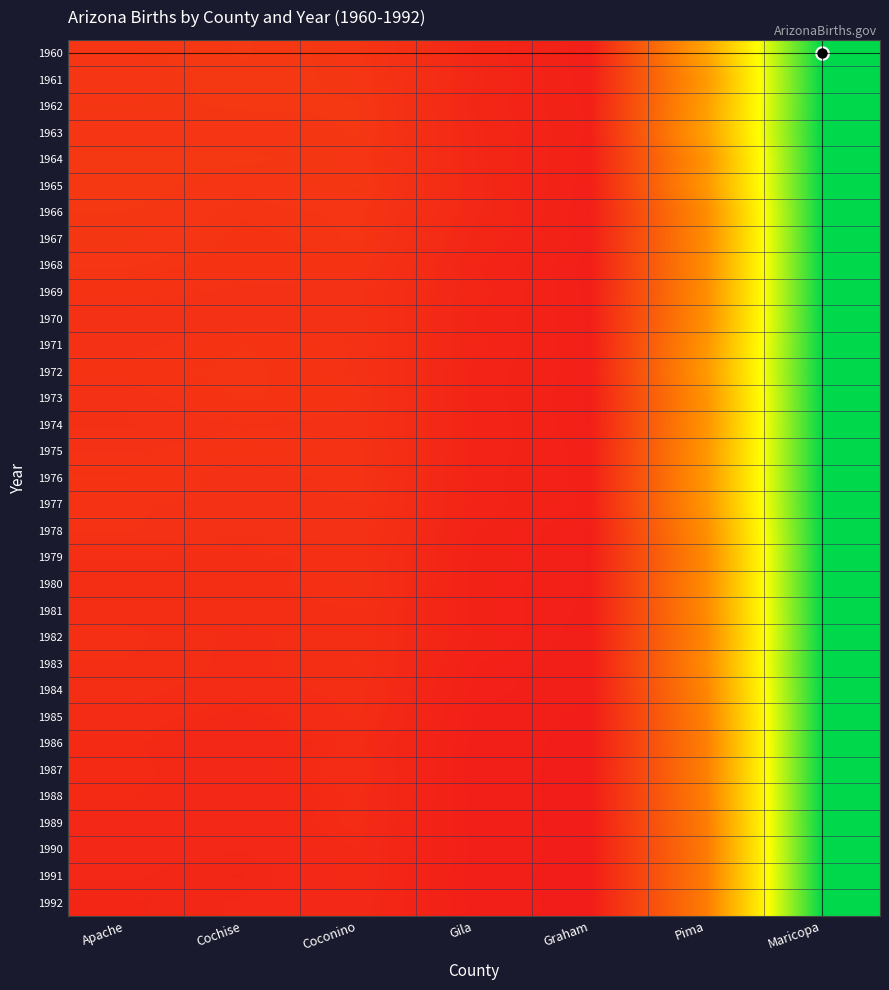

Reading left to right, list all the values displayed in this chart.

1960: Apache=0.1	Cochise=0.1	Coconino=0.1	Gila=0.0	Graham=0.0	Pima=0.4	Maricopa=1.0
1961: Apache=0.1	Cochise=0.1	Coconino=0.1	Gila=0.0	Graham=0.0	Pima=0.4	Maricopa=1.0
1962: Apache=0.1	Cochise=0.1	Coconino=0.1	Gila=0.0	Graham=0.0	Pima=0.4	Maricopa=1.0
1963: Apache=0.1	Cochise=0.1	Coconino=0.1	Gila=0.0	Graham=0.0	Pima=0.4	Maricopa=1.0
1964: Apache=0.1	Cochise=0.1	Coconino=0.1	Gila=0.0	Graham=0.0	Pima=0.4	Maricopa=1.0
1965: Apache=0.1	Cochise=0.1	Coconino=0.1	Gila=0.0	Graham=0.0	Pima=0.4	Maricopa=1.0
1966: Apache=0.1	Cochise=0.1	Coconino=0.1	Gila=0.0	Graham=0.0	Pima=0.3	Maricopa=1.0
1967: Apache=0.1	Cochise=0.1	Coconino=0.1	Gila=0.0	Graham=0.0	Pima=0.3	Maricopa=1.0
1968: Apache=0.1	Cochise=0.1	Coconino=0.1	Gila=0.0	Graham=0.0	Pima=0.3	Maricopa=1.0
1969: Apache=0.1	Cochise=0.1	Coconino=0.1	Gila=0.0	Graham=0.0	Pima=0.3	Maricopa=1.0
1970: Apache=0.1	Cochise=0.1	Coconino=0.1	Gila=0.0	Graham=0.0	Pima=0.3	Maricopa=1.0
1971: Apache=0.1	Cochise=0.1	Coconino=0.1	Gila=0.0	Graham=0.0	Pima=0.4	Maricopa=1.0
1972: Apache=0.1	Cochise=0.1	Coconino=0.1	Gila=0.0	Graham=0.0	Pima=0.4	Maricopa=1.0
1973: Apache=0.1	Cochise=0.1	Coconino=0.1	Gila=0.0	Graham=0.0	Pima=0.4	Maricopa=1.0
1974: Apache=0.1	Cochise=0.1	Coconino=0.1	Gila=0.0	Graham=0.0	Pima=0.4	Maricopa=1.0
1975: Apache=0.1	Cochise=0.1	Coconino=0.1	Gila=0.0	Graham=0.0	Pima=0.4	Maricopa=1.0
1976: Apache=0.1	Cochise=0.1	Coconino=0.1	Gila=0.0	Graham=0.0	Pima=0.4	Maricopa=1.0
1977: Apache=0.1	Cochise=0.1	Coconino=0.1	Gila=0.0	Graham=0.0	Pima=0.4	Maricopa=1.0
1978: Apache=0.1	Cochise=0.1	Coconino=0.1	Gila=0.0	Graham=0.0	Pima=0.3	Maricopa=1.0
1979: Apache=0.1	Cochise=0.1	Coconino=0.1	Gila=0.0	Graham=0.0	Pima=0.3	Maricopa=1.0
1980: Apache=0.1	Cochise=0.1	Coconino=0.1	Gila=0.0	Graham=0.0	Pima=0.3	Maricopa=1.0
1981: Apache=0.1	Cochise=0.1	Coconino=0.1	Gila=0.0	Graham=0.0	Pima=0.3	Maricopa=1.0
1982: Apache=0.1	Cochise=0.1	Coconino=0.1	Gila=0.0	Graham=0.0	Pima=0.3	Maricopa=1.0
1983: Apache=0.1	Cochise=0.1	Coconino=0.1	Gila=0.0	Graham=0.0	Pima=0.3	Maricopa=1.0
1984: Apache=0.1	Cochise=0.1	Coconino=0.1	Gila=0.0	Graham=0.0	Pima=0.3	Maricopa=1.0
1985: Apache=0.1	Cochise=0.0	Coconino=0.1	Gila=0.0	Graham=0.0	Pima=0.3	Maricopa=1.0
1986: Apache=0.0	Cochise=0.0	Coconino=0.1	Gila=0.0	Graham=0.0	Pima=0.3	Maricopa=1.0
1987: Apache=0.1	Cochise=0.0	Coconino=0.1	Gila=0.0	Graham=0.0	Pima=0.3	Maricopa=1.0
1988: Apache=0.0	Cochise=0.0	Coconino=0.1	Gila=0.0	Graham=0.0	Pima=0.3	Maricopa=1.0
1989: Apache=0.0	Cochise=0.0	Coconino=0.1	Gila=0.0	Graham=0.0	Pima=0.3	Maricopa=1.0
1990: Apache=0.0	Cochise=0.0	Coconino=0.0	Gila=0.0	Graham=0.0	Pima=0.3	Maricopa=1.0
1991: Apache=0.0	Cochise=0.0	Coconino=0.0	Gila=0.0	Graham=0.0	Pima=0.3	Maricopa=1.0
1992: Apache=0.0	Cochise=0.0	Coconino=0.0	Gila=0.0	Graham=0.0	Pima=0.3	Maricopa=1.0